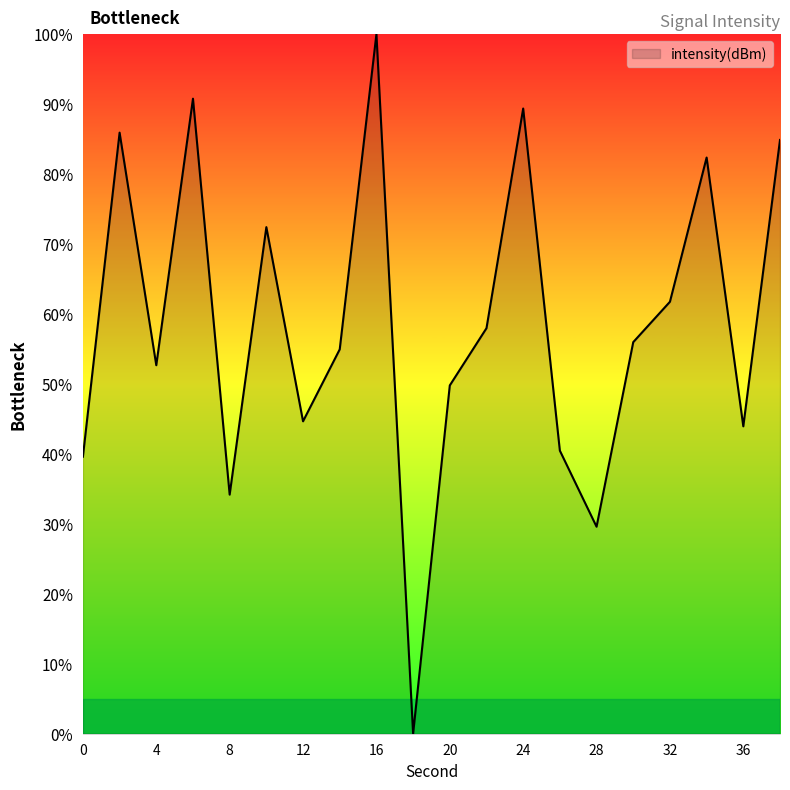

What is the greatest value displayed?

100.0